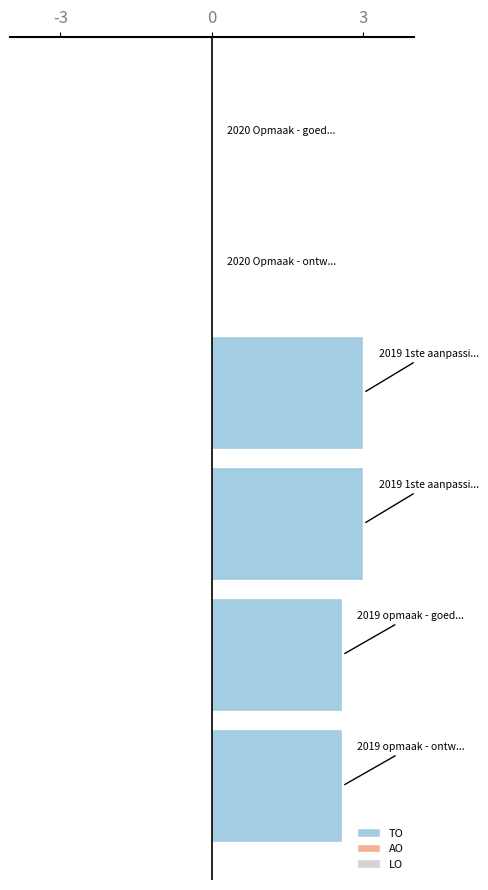

What is the maximum value shown in the chart?

3.0